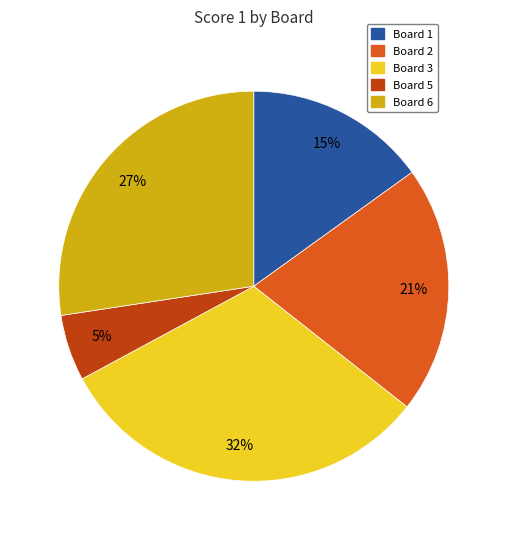

To the nearest percent, what is the average slice percentage?

20%